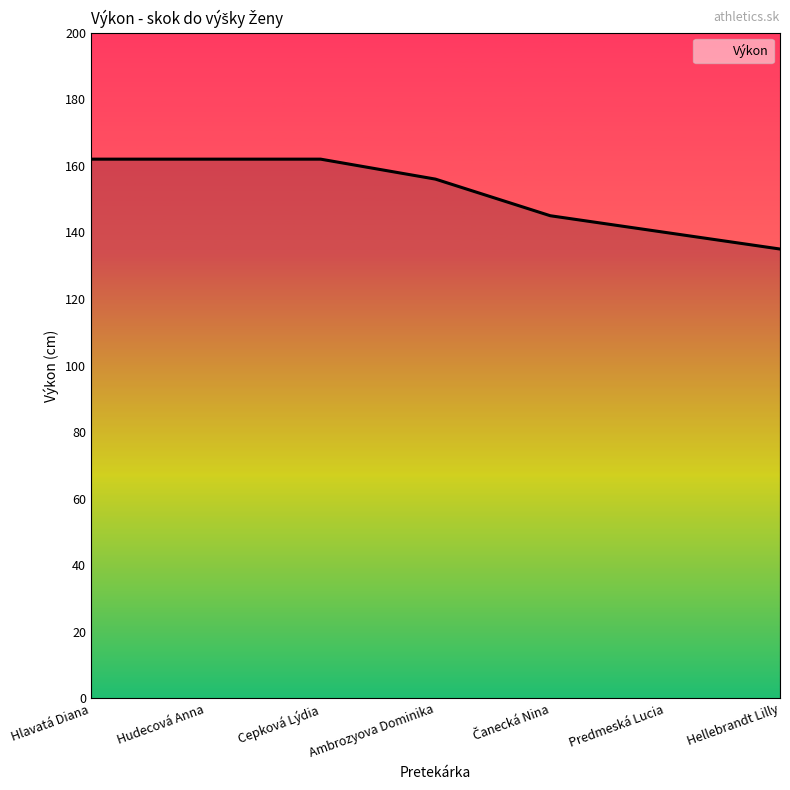

What is the average value?

152